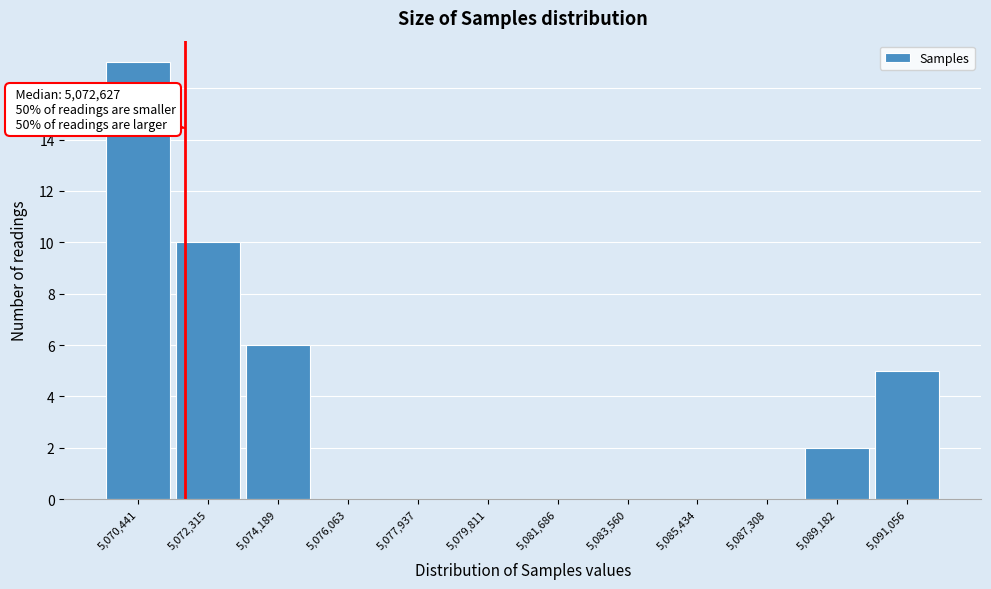

Reading left to right, transcribe all the data shown in this chart.

5,070,441=17	5,072,315=10	5,074,189=6	5,076,063=0	5,077,937=0	5,079,811=0	5,081,686=0	5,083,560=0	5,085,434=0	5,087,308=0	5,089,182=2	5,091,056=5